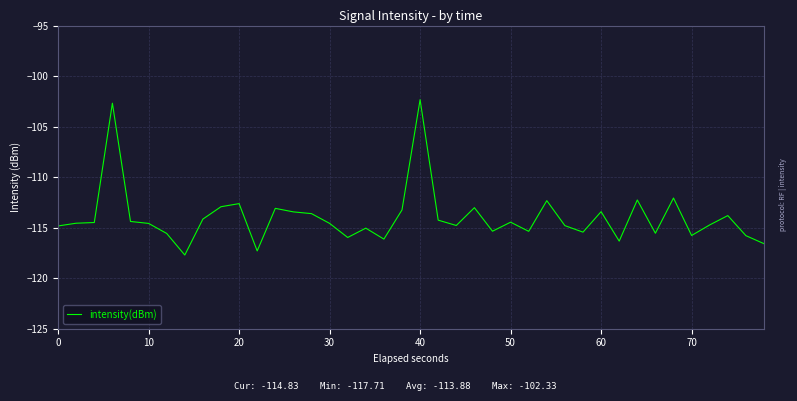

What is the greatest value displayed?

-102.3